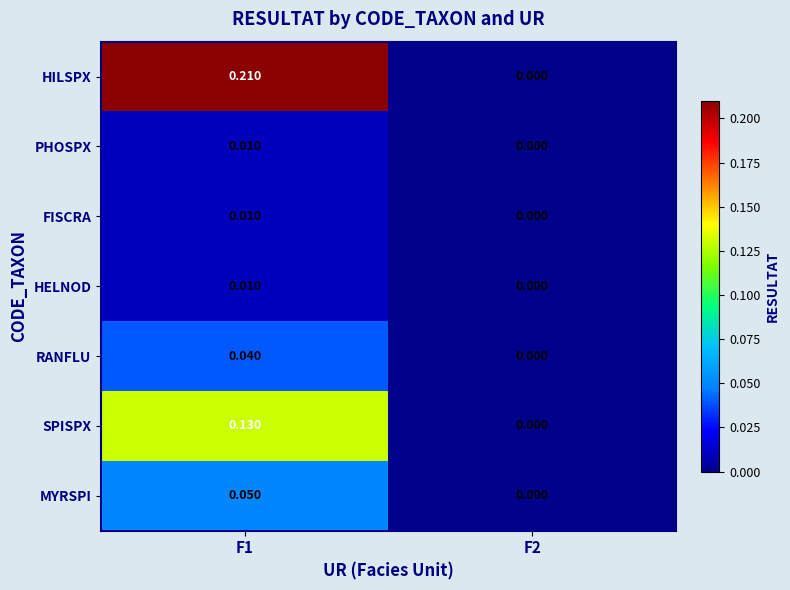

Which series has the largest total across all categories?

HILSPX